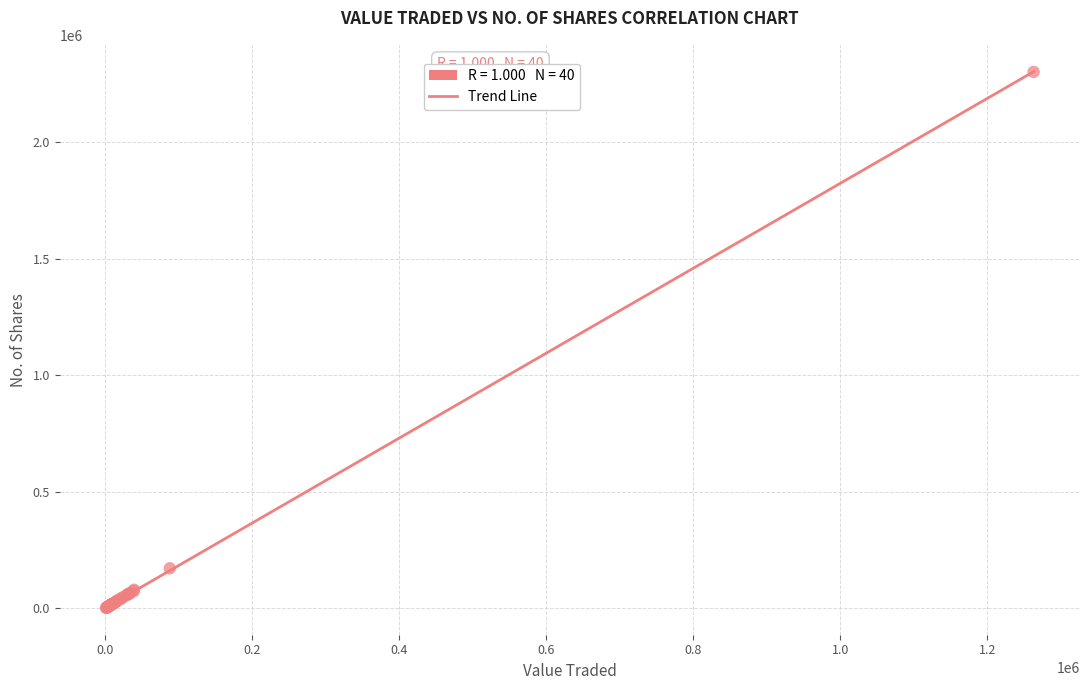

What Y value in the scatter plot is closest to 1151643?

171756